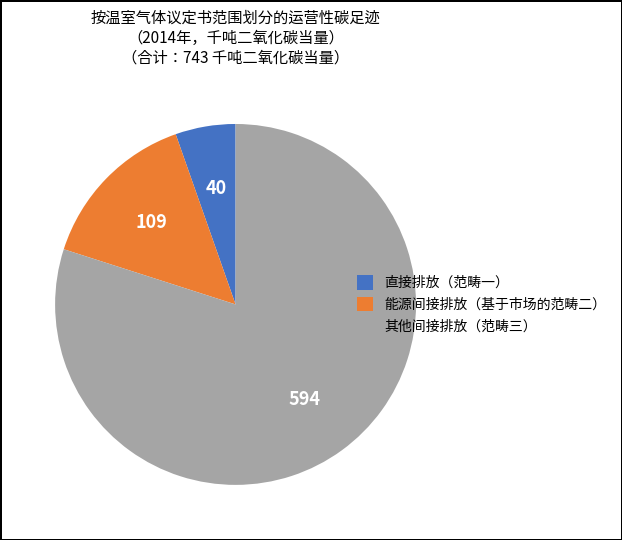

What is the ratio of the value at 能源间接排放（基于市场的范畴二） to the value at 其他间接排放（范畴三）?

0.2